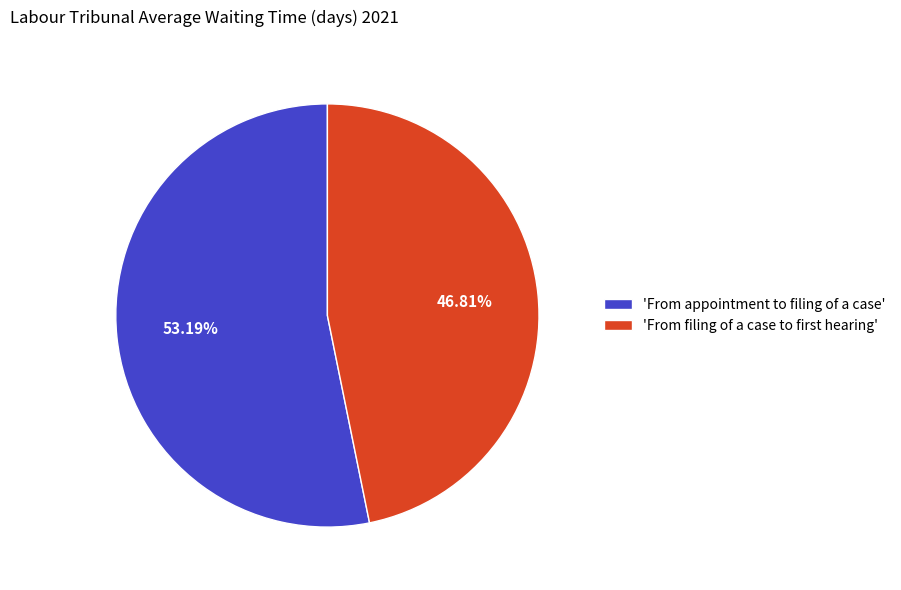

How many slices are in this pie chart?

2